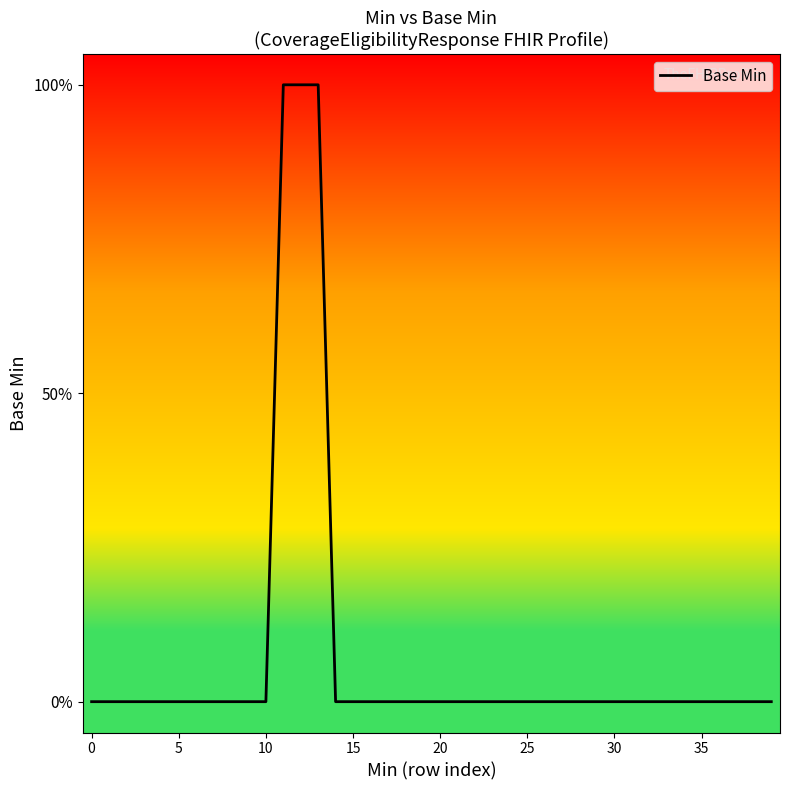

Does the chart display data point markers on the line(s)?

No